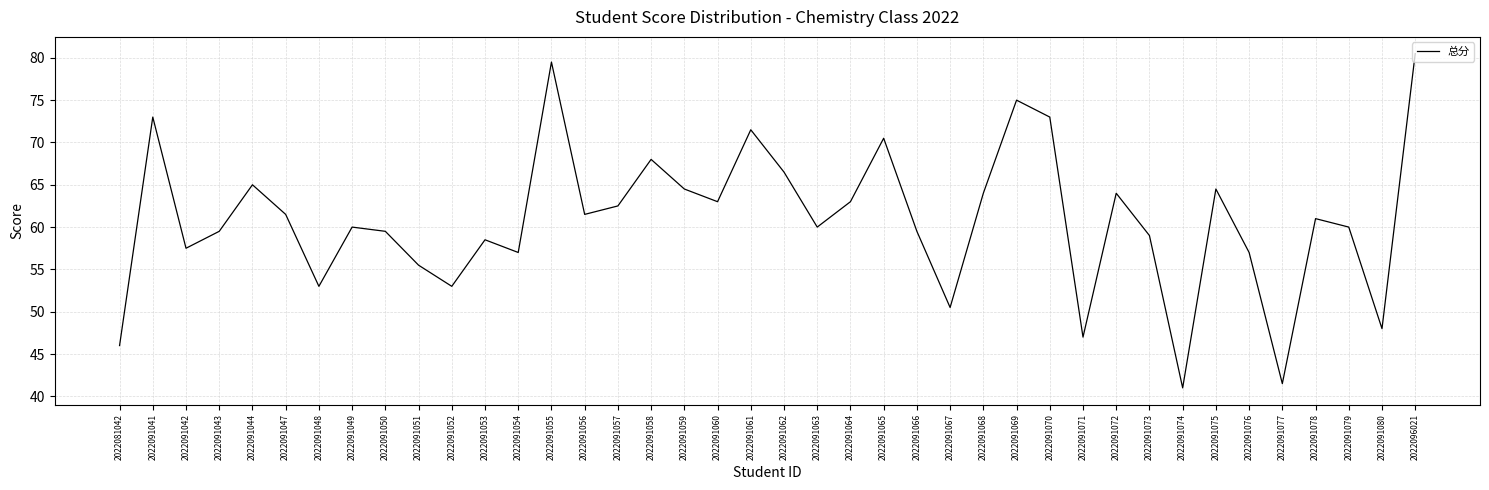

What is the change in value from 2022091055 to 2022091064?

-16.5